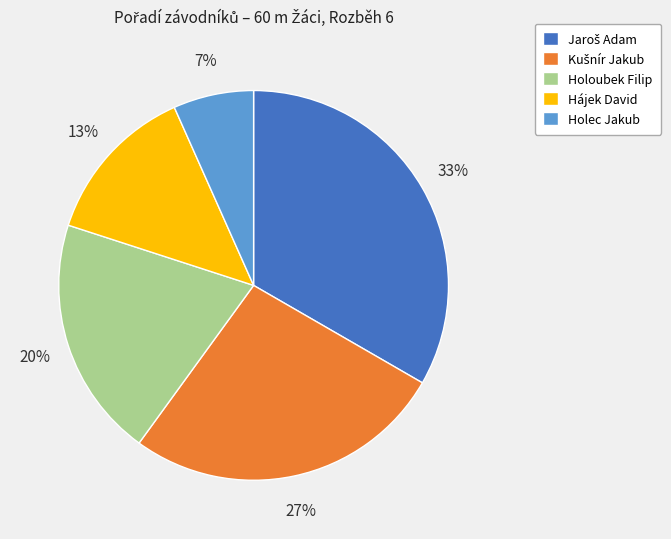

To the nearest percent, what portion does Holec Jakub represent?

7%